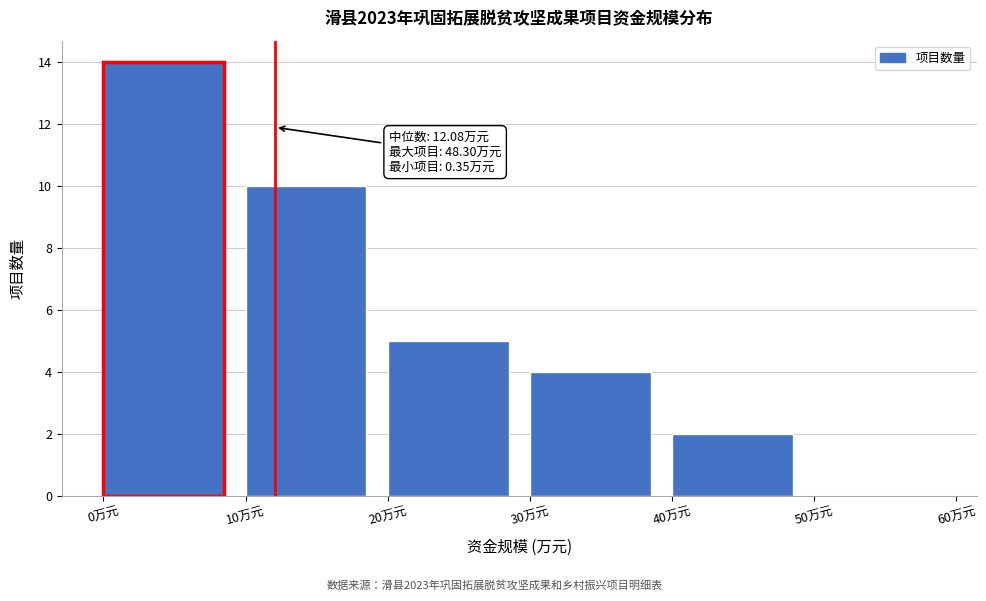

Which range on the x-axis has the tallest bar?

0 to 10